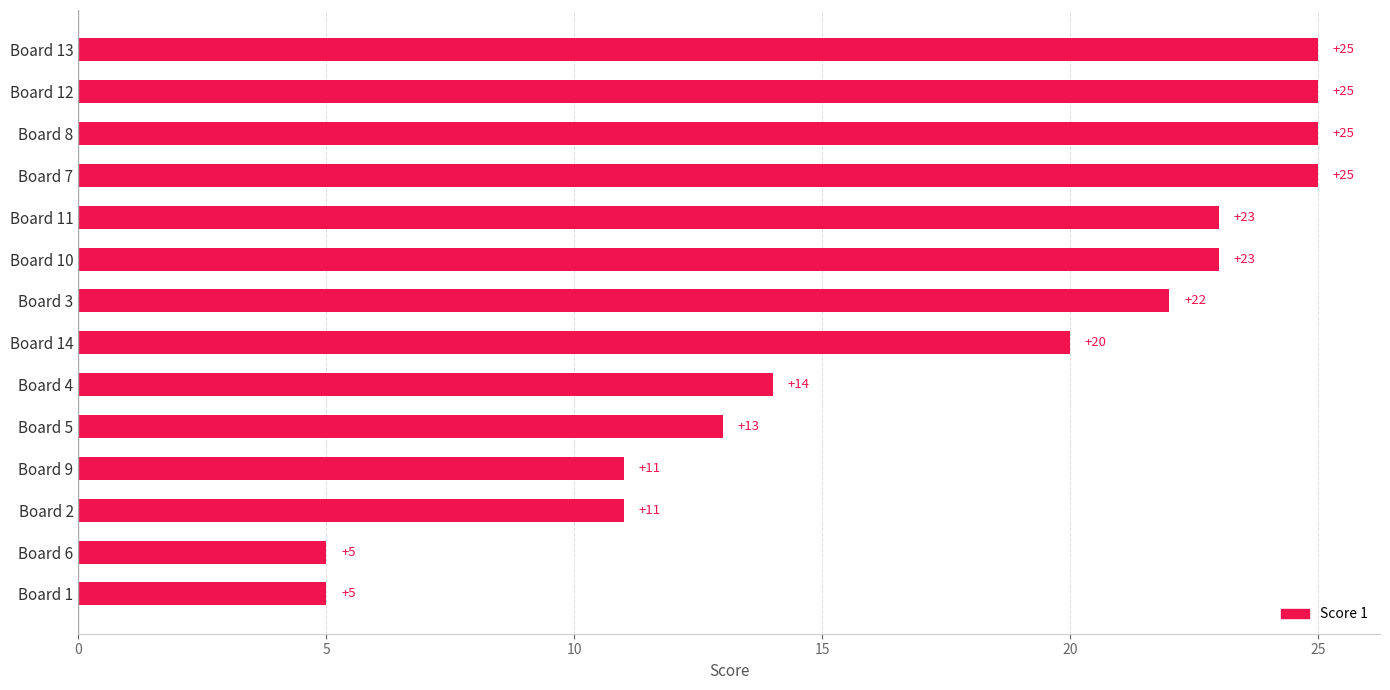

True or false: the data shows 2 at Board 1.

False